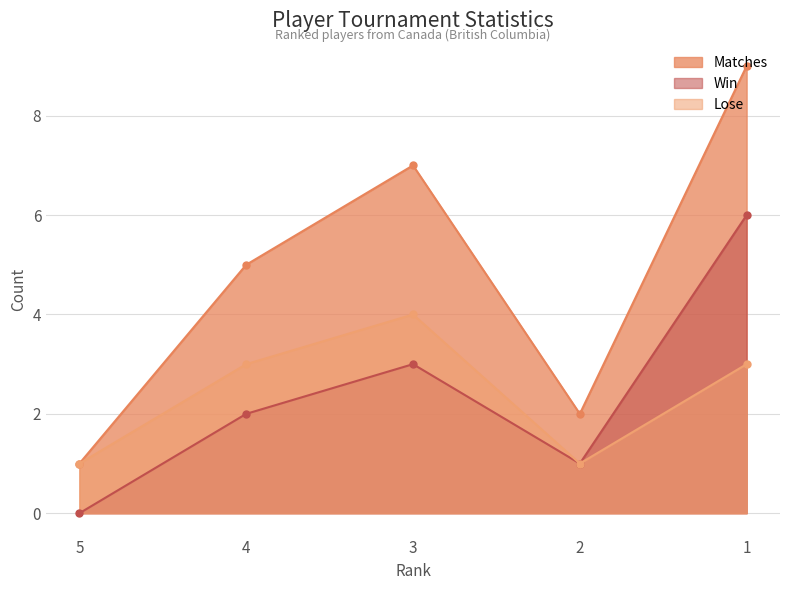

How many interior local peaks does the Matches series have?

1